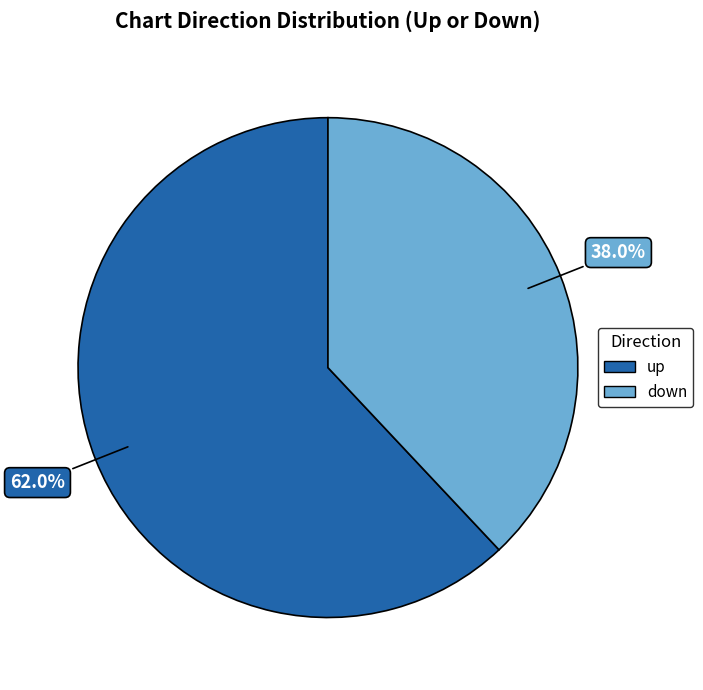

True or false: up accounts for 62% of the total.

True